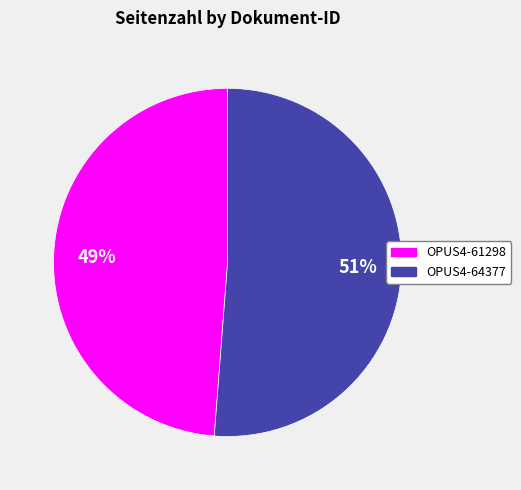

To the nearest percent, what is the average slice percentage?

50%